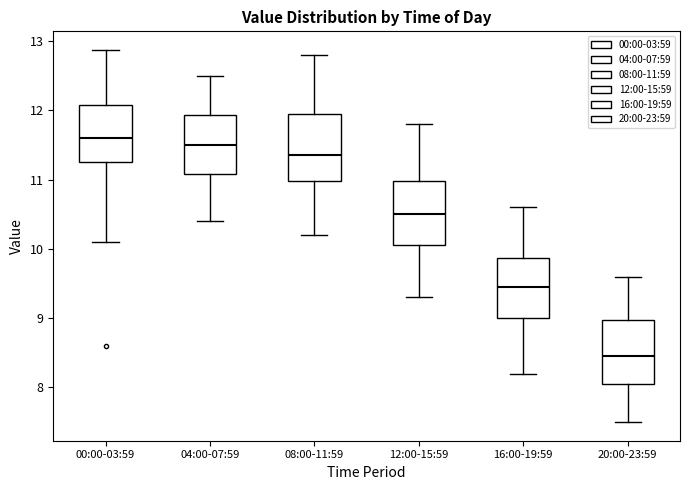

Reading left to right, read every box against the y-axis: the position of its median line, the range the box covers, and the ends of its whiskers. The values are not printed on the chart, so give them approximately, as read against the axis.

00:00-03:59: median 11.6, box 11.3 to 12.1, whiskers 10.1 to 12.9
04:00-07:59: median 11.5, box 11.1 to 11.9, whiskers 10.4 to 12.5
08:00-11:59: median 11.4, box 11.0 to 12.0, whiskers 10.2 to 12.8
12:00-15:59: median 10.5, box 10.1 to 11.0, whiskers 9.3 to 11.8
16:00-19:59: median 9.5, box 9.0 to 9.9, whiskers 8.2 to 10.6
20:00-23:59: median 8.5, box 8.1 to 9.0, whiskers 7.5 to 9.6